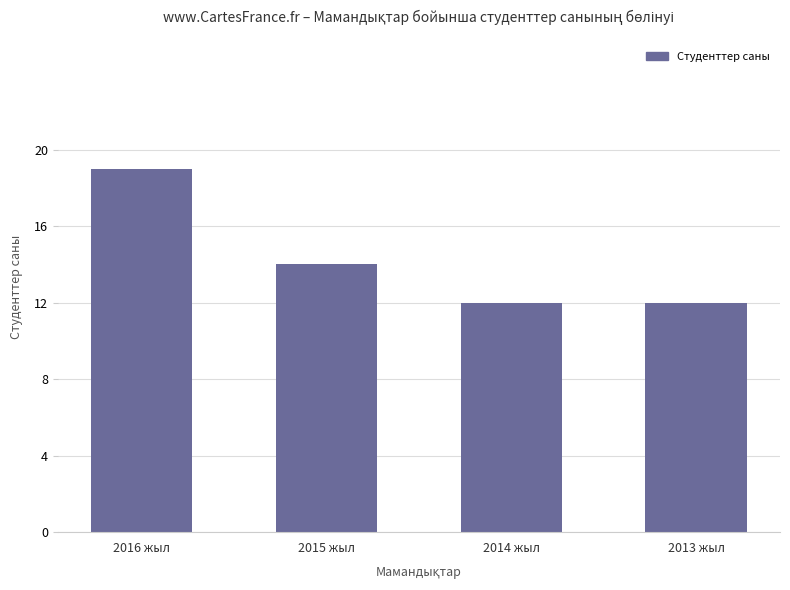

What is the difference between the maximum and minimum values?

7